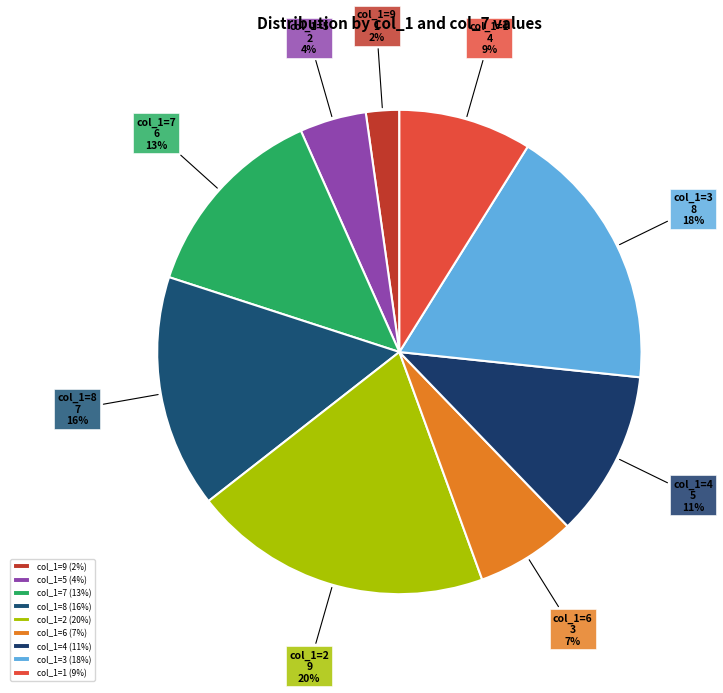

To the nearest percent, what portion does col_1=6 represent?

7%